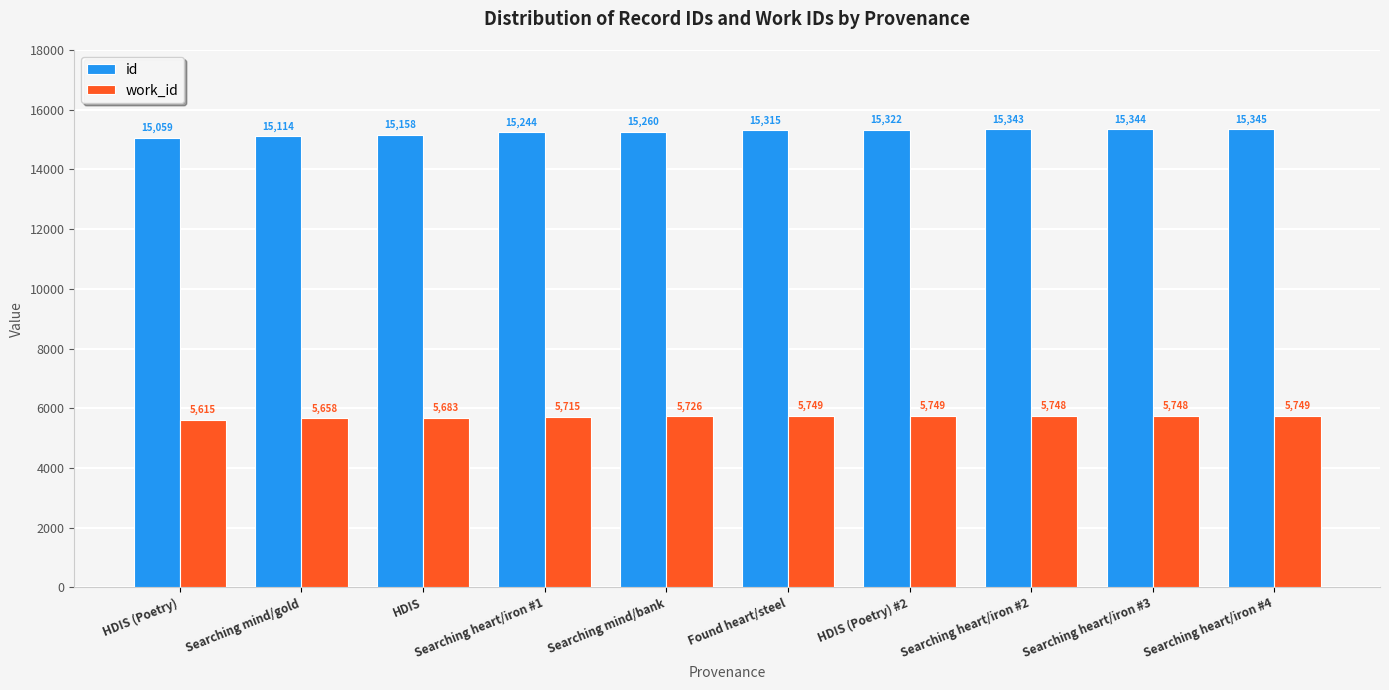

Where is id nearest to the value 15202?

Searching heart/iron #1